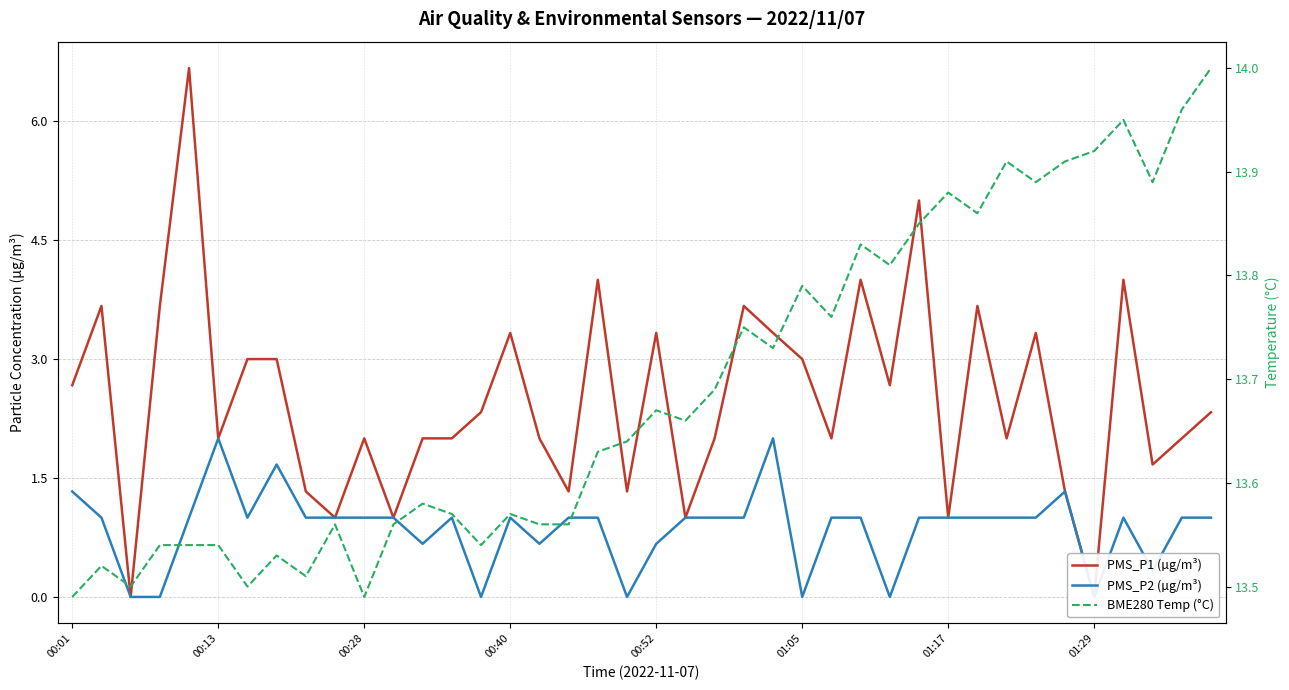

True or false: BME280 Temp (°C) and PMS_P1 (µg/m³) cross at least once.

False